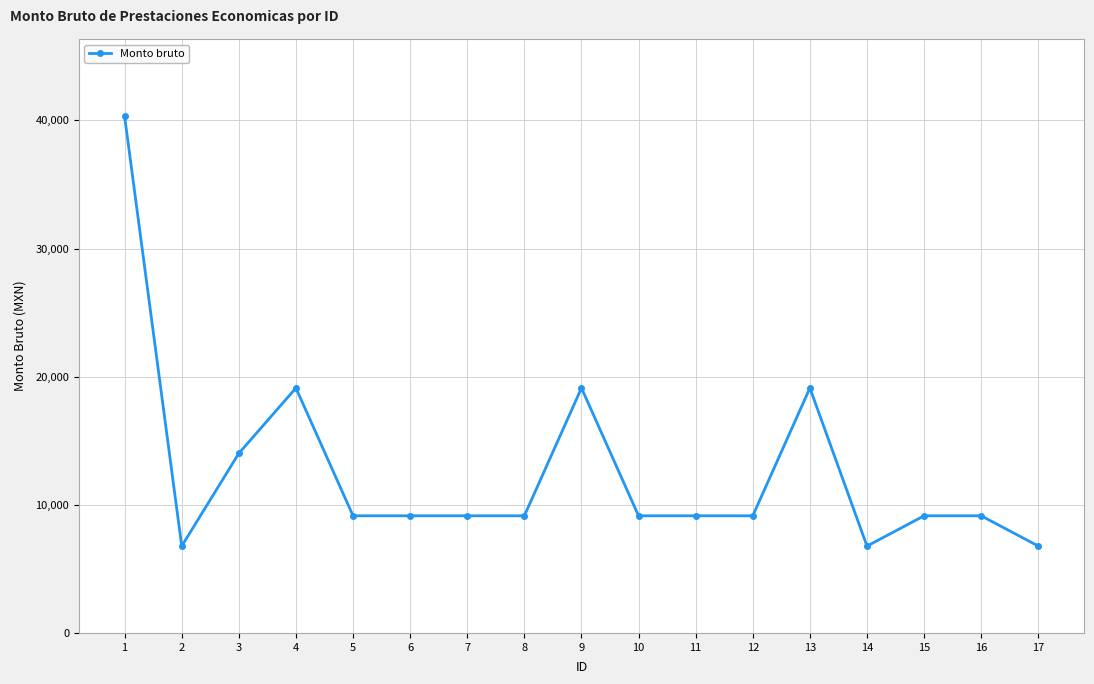

Where is the first local maximum?

4